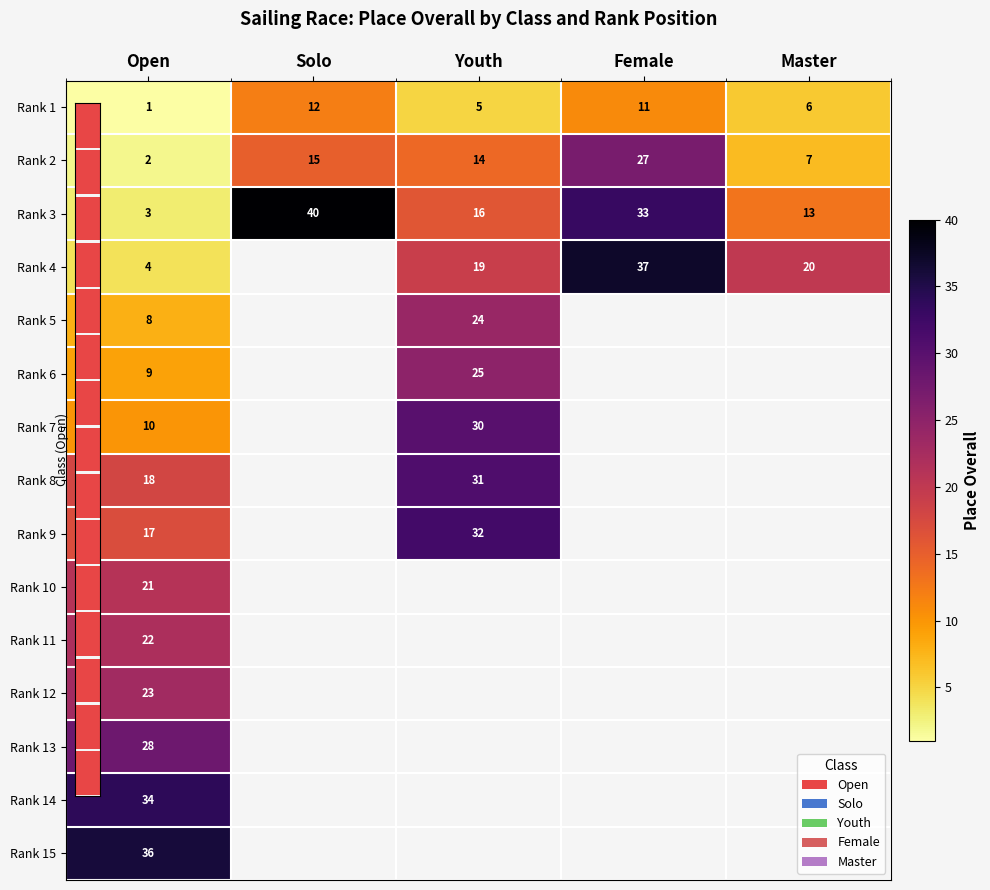

Between Open and Solo, which is larger?

Solo